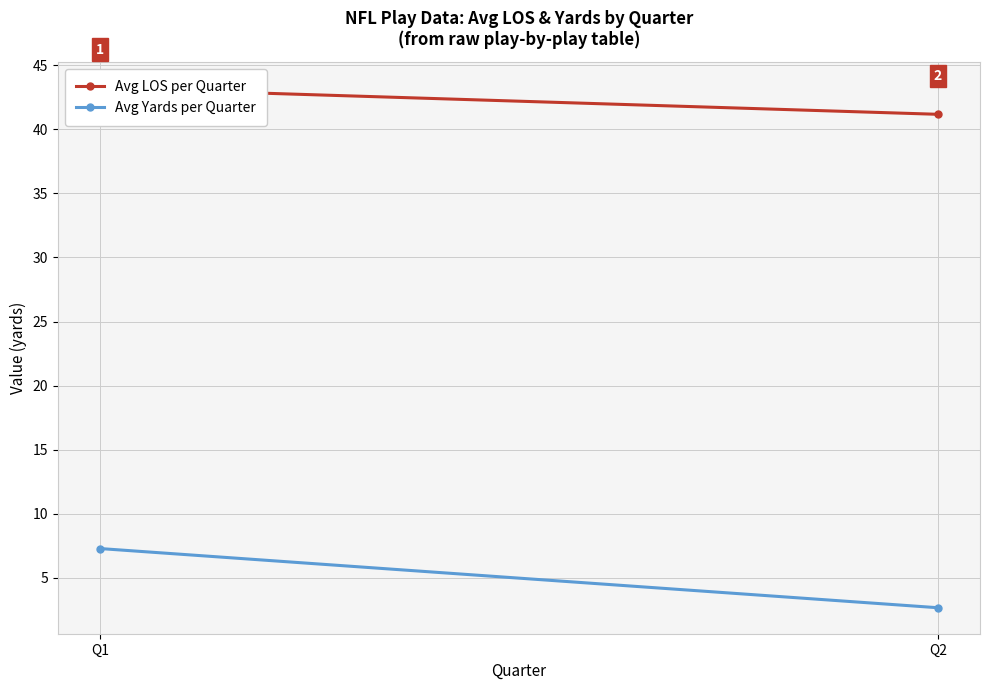

Read the Avg LOS per Quarter value at Q2.

41.2